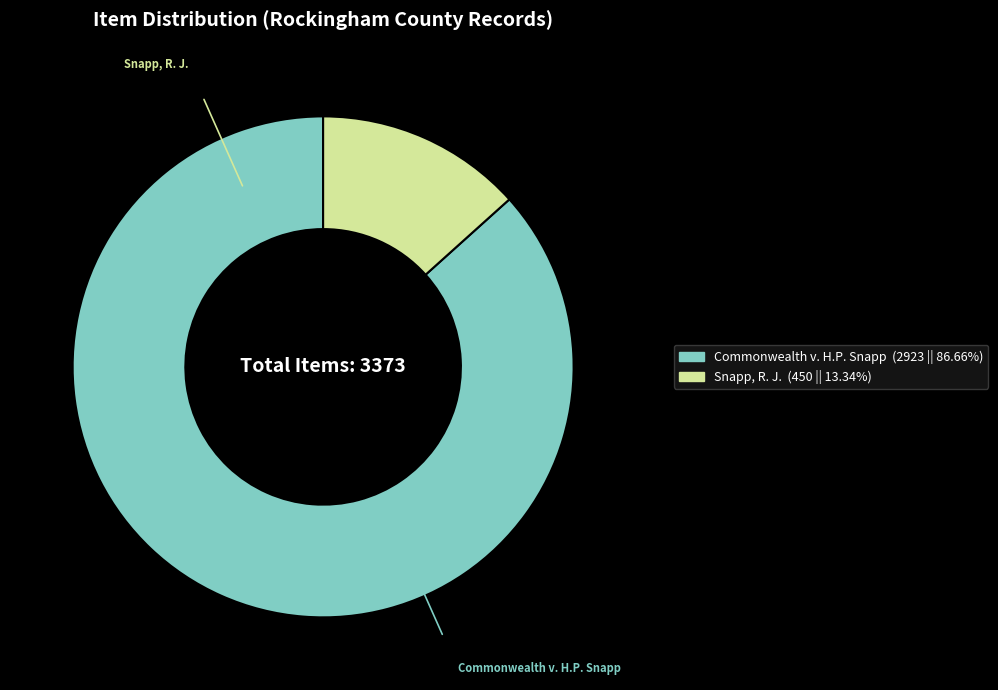

Does any single category account for the majority?

Yes